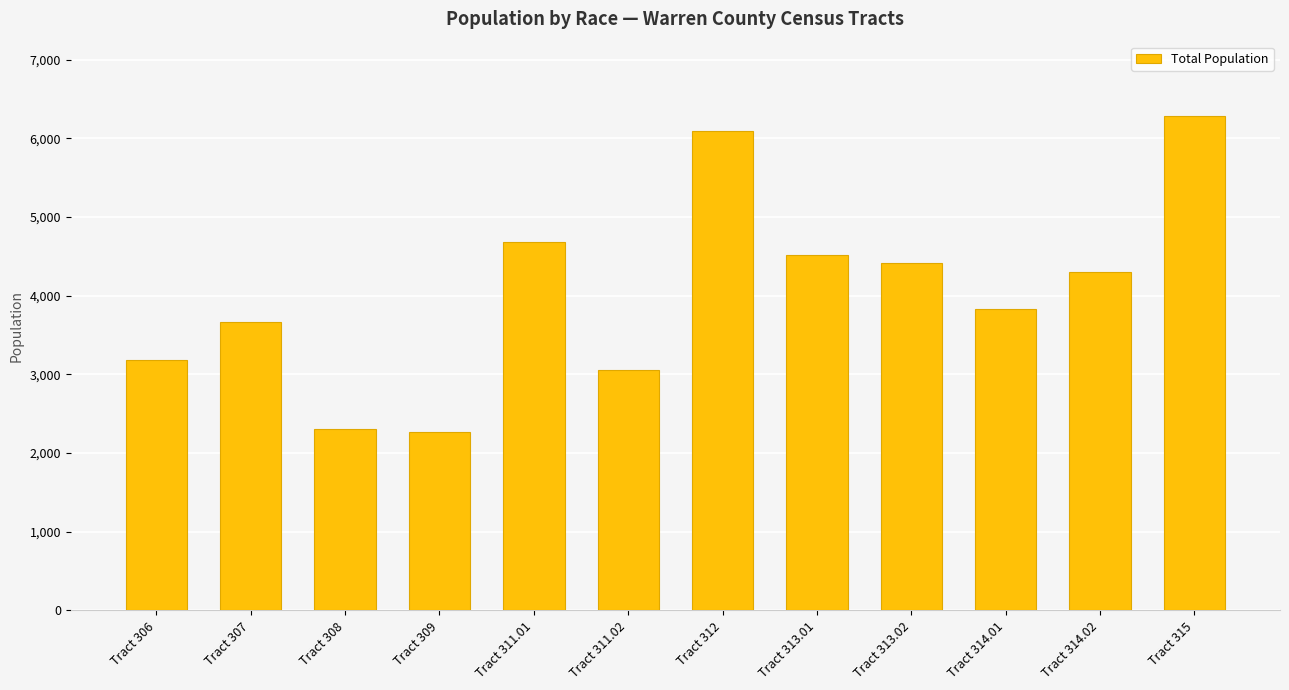

The value at Tract 312 is 6091. True or false?

True